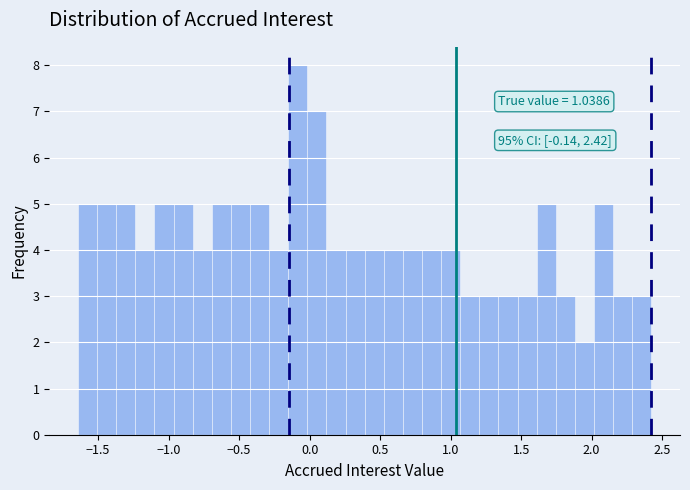

Read against the x-axis, roughly where is the centre of the tallest bar?

-0.10